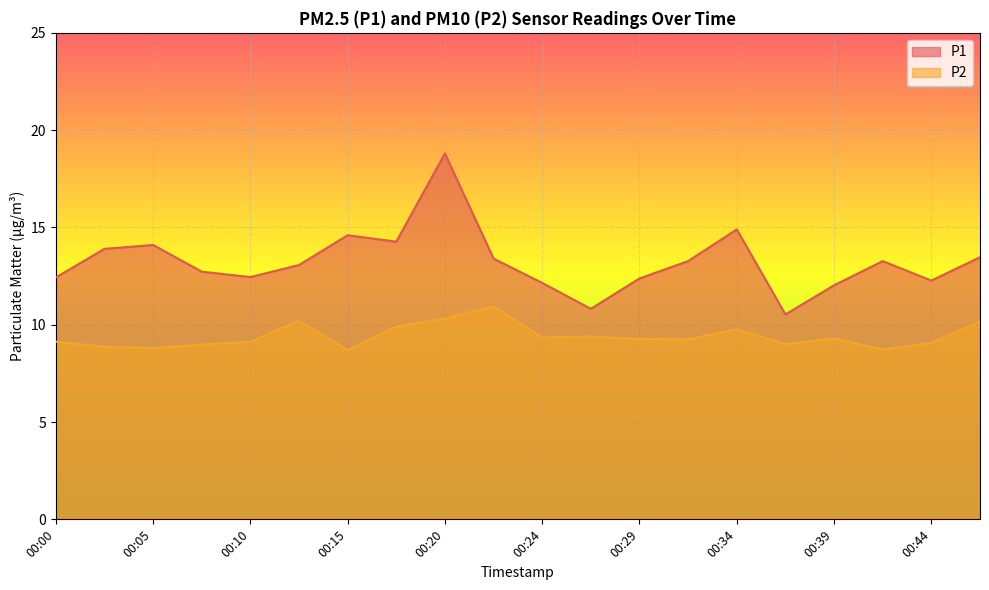

True or false: P1 has more than 1 interior local peaks.

True